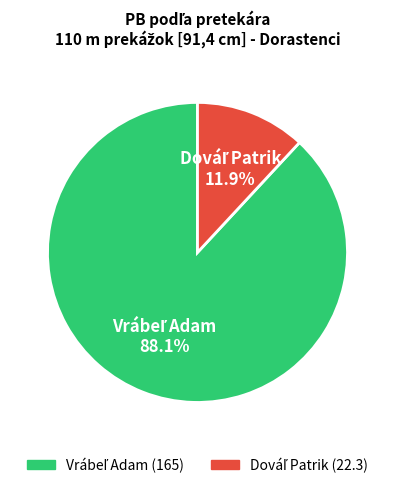

Is there any slice that represents more than half of the pie?

Yes